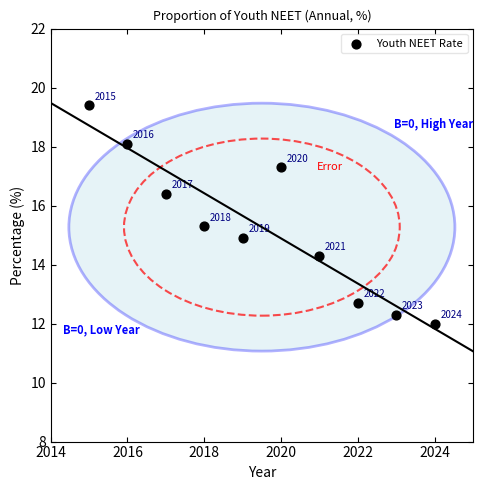

What Y value in the scatter plot is closest to 15?

14.9